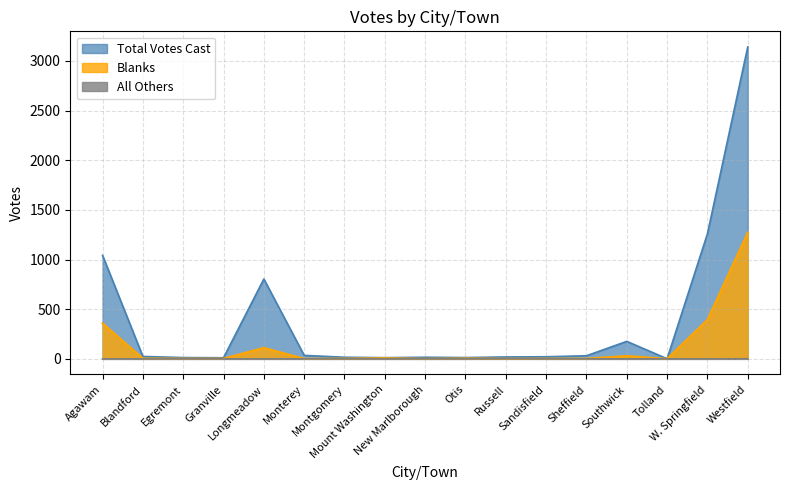

Rank the series by their maximum value, from highest to lowest.

Total Votes Cast, Blanks, All Others